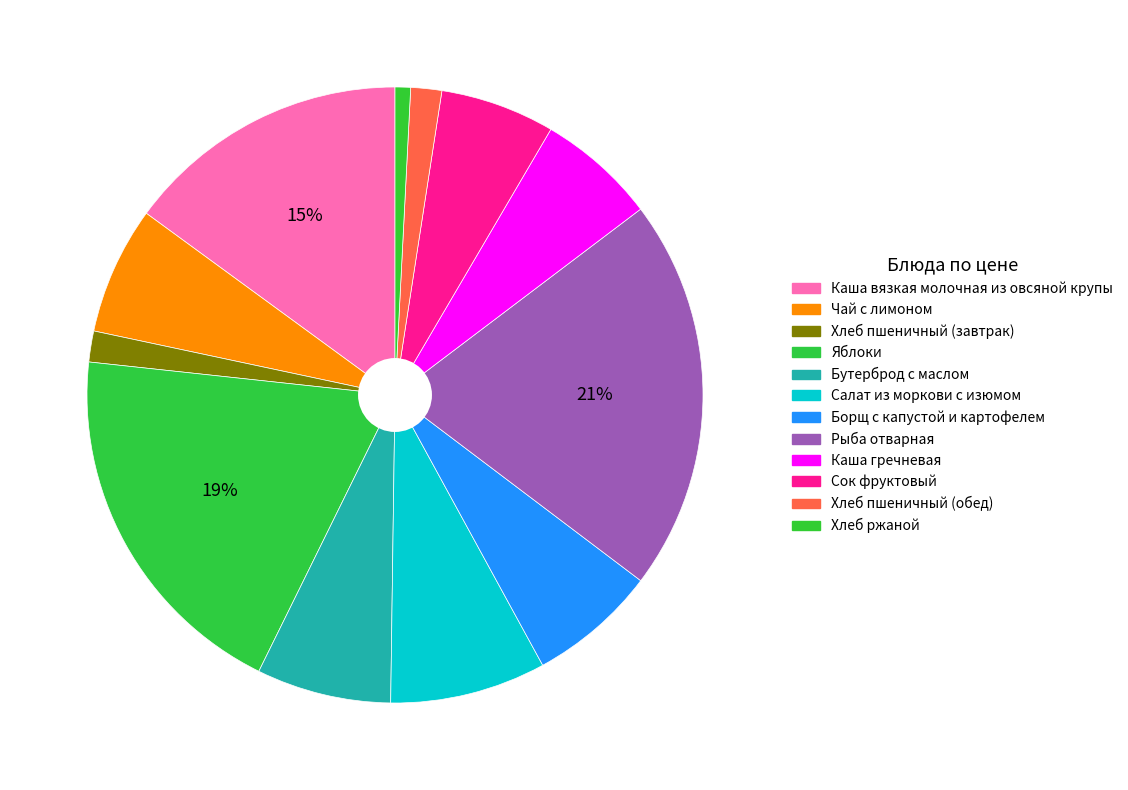

How many slices are in this pie chart?

12